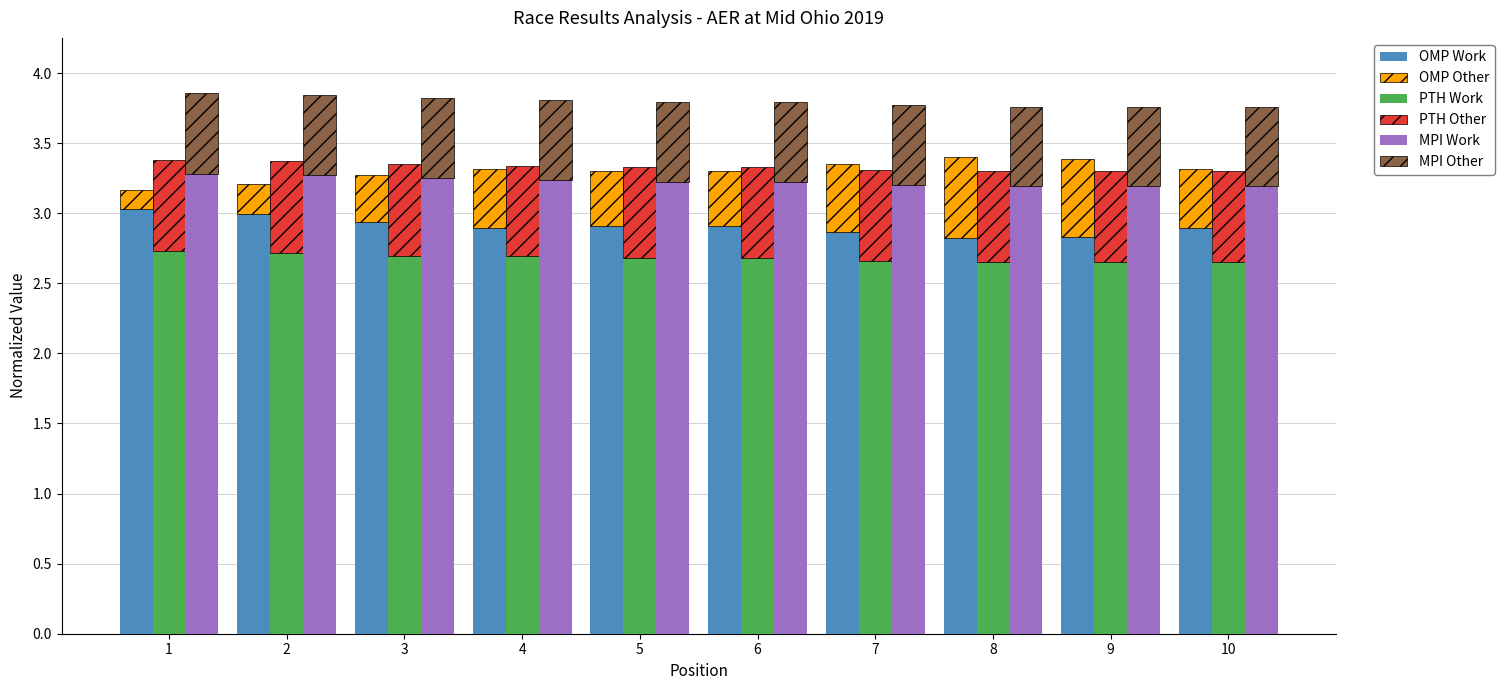

Rank the series by their maximum value, from lowest to highest.

MPI Other, OMP Other, PTH Other, PTH Work, OMP Work, MPI Work